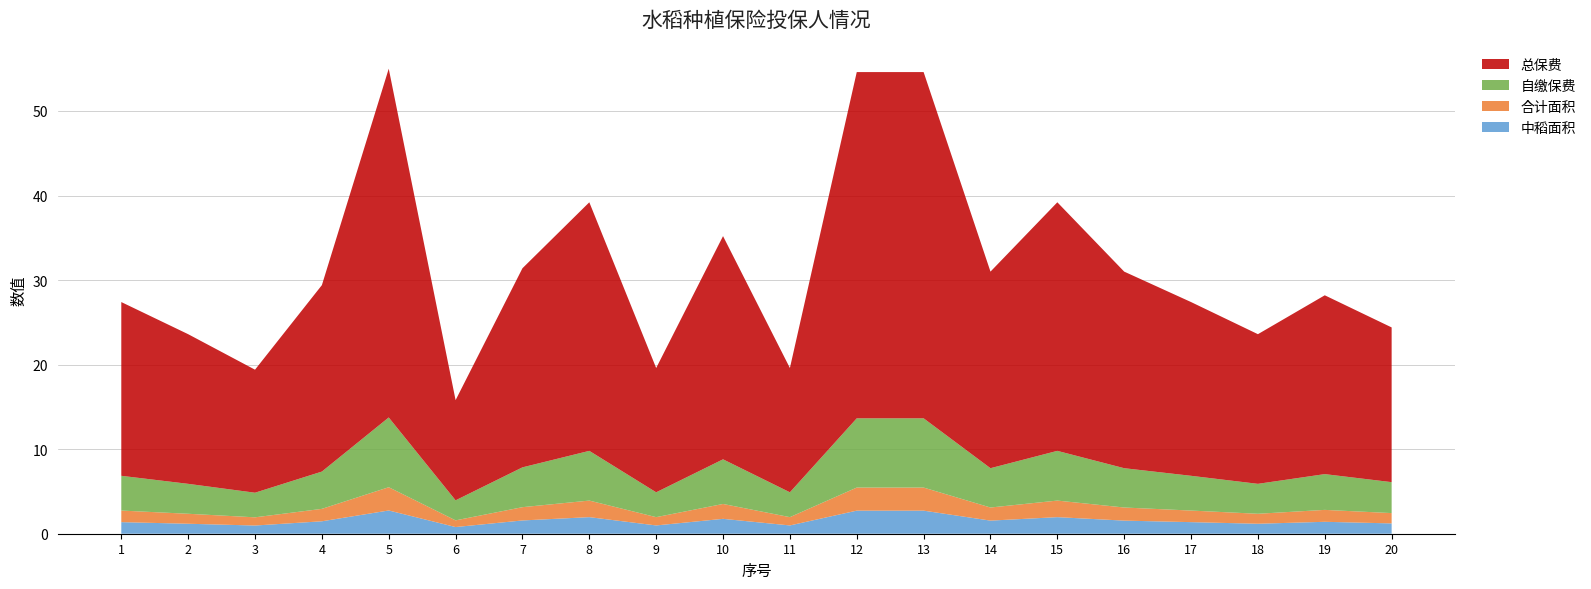

Reading left to right, list all the values displayed in this chart.

中稻面积: 1.4	1.2	1.0	1.5	2.8	0.8	1.6	2.0	1.0	1.8	1.0	2.7	2.7	1.6	2.0	1.6	1.4	1.2	1.4	1.2
合计面积: 1.4	1.2	1.0	1.5	2.8	0.8	1.6	2.0	1.0	1.8	1.0	2.7	2.7	1.6	2.0	1.6	1.4	1.2	1.4	1.2
自缴保费: 4.1	3.5	2.9	4.4	8.2	2.4	4.7	5.9	2.9	5.3	2.9	8.2	8.2	4.7	5.9	4.7	4.1	3.5	4.2	3.7
总保费: 20.6	17.7	14.6	22.1	41.2	11.8	23.6	29.4	14.7	26.4	14.7	41.0	41.0	23.2	29.4	23.2	20.6	17.7	21.1	18.3